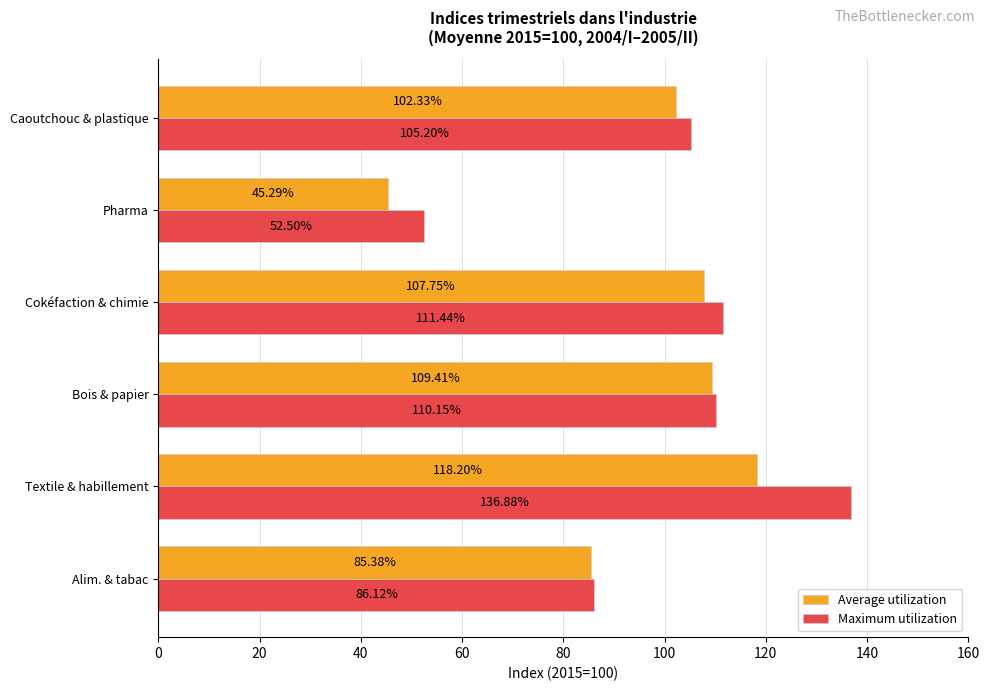

What is the difference between the maximum and minimum values in the Average utilization series?

72.9